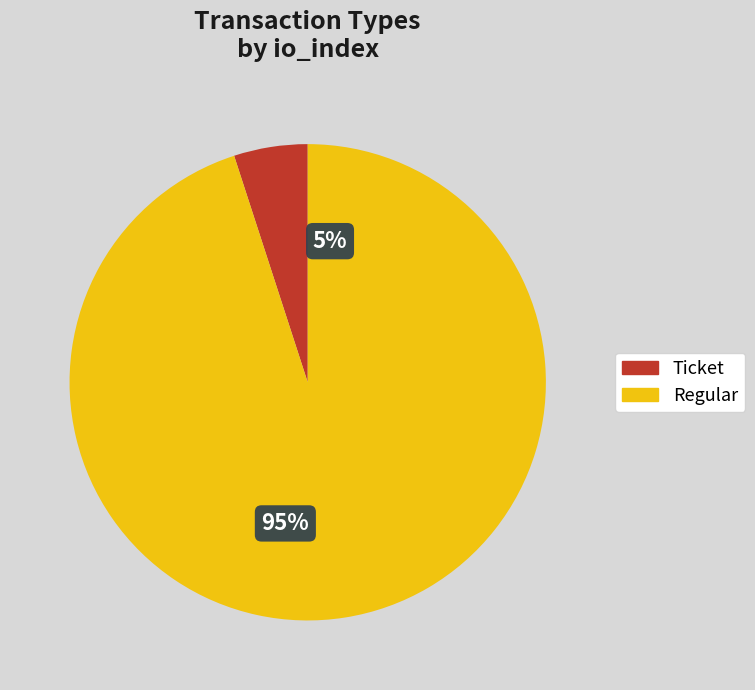

What is the smallest slice in the pie chart?

Ticket